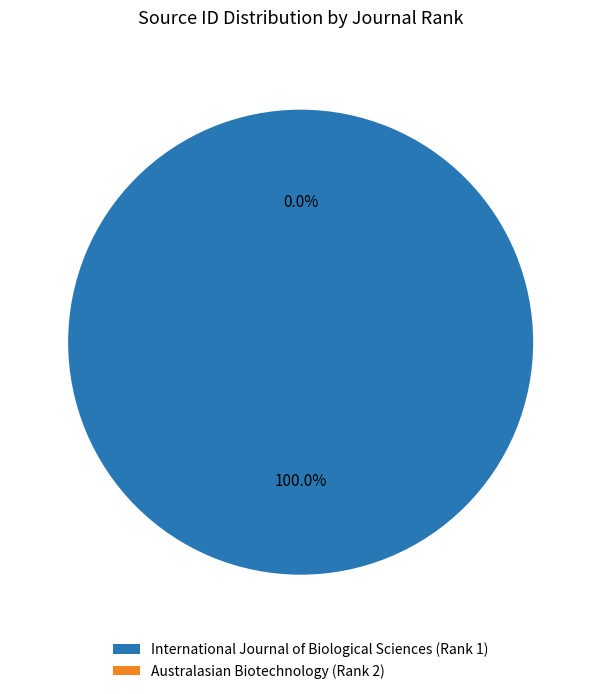

To the nearest percent, what percentage of the pie is International Journal of Biological Sciences (Rank 1)?

100%